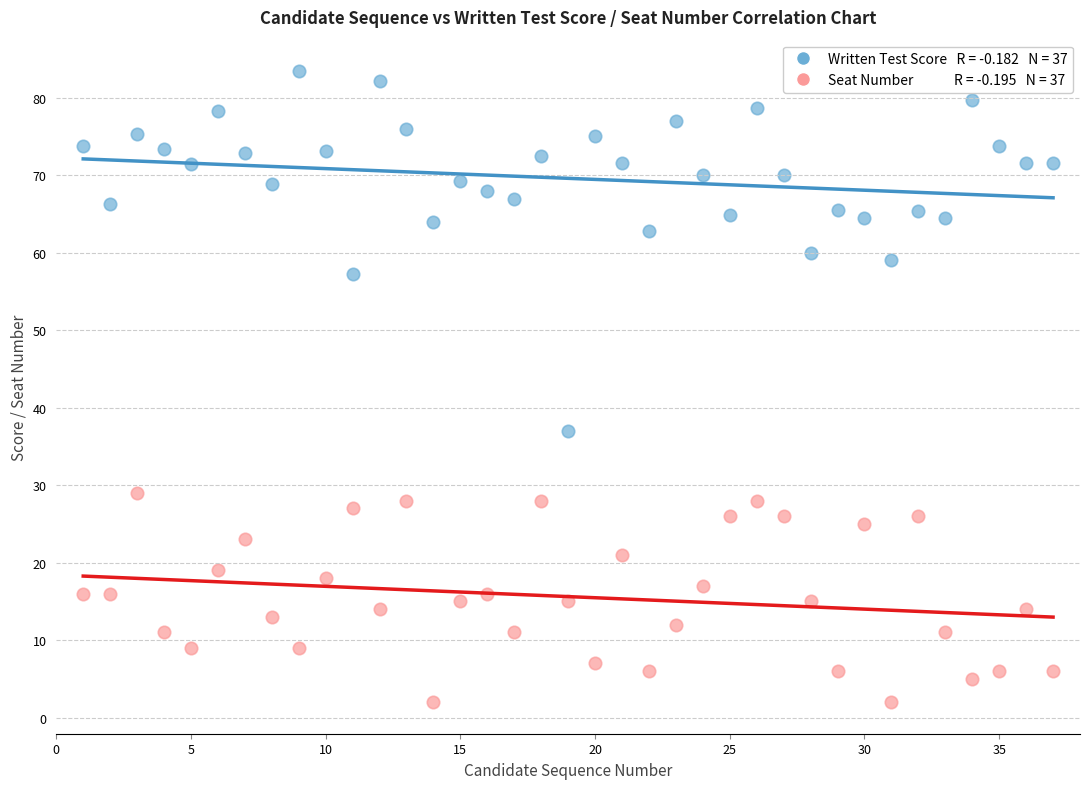

Across all data points, what is the range of X values (max minus min)?

36.0